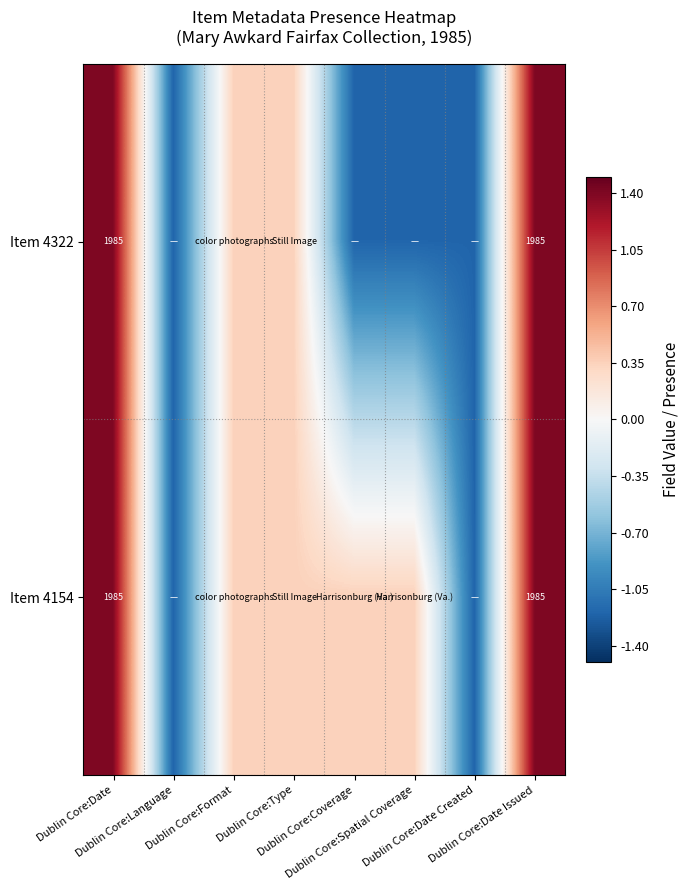

At which label does Item 4154 first exceed 0?

Dublin Core:Date